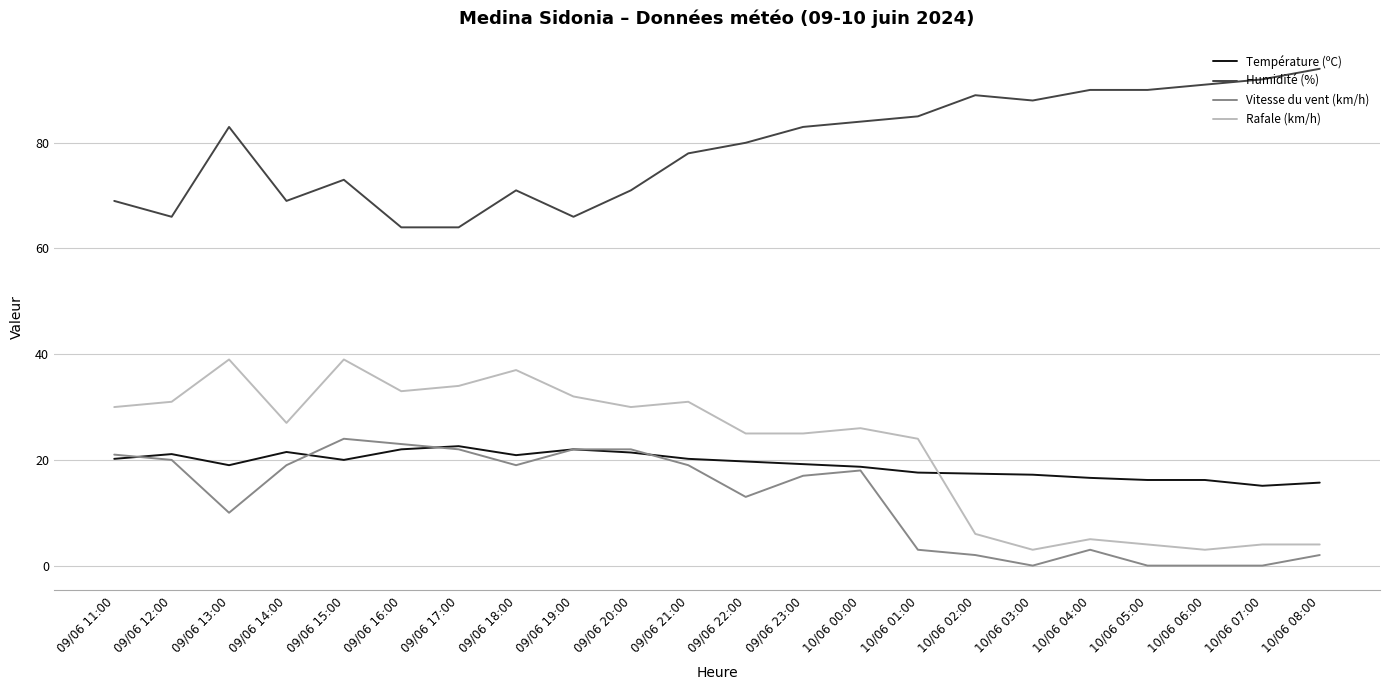

How many values in the Rafale (km/h) series are below 27?

11